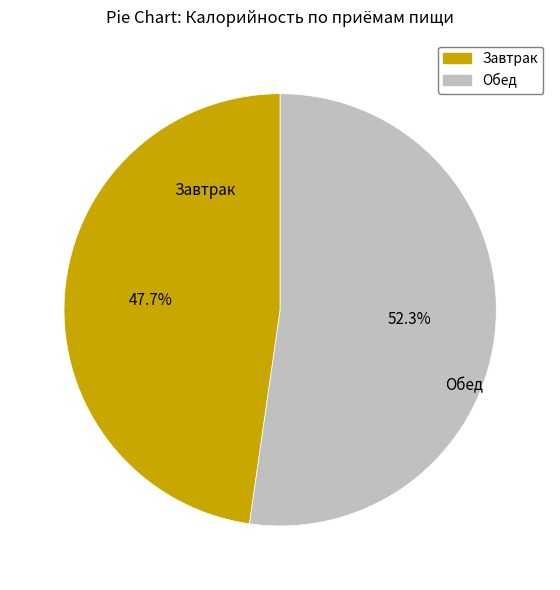

What portion of the pie excludes Завтрак?

52.3%